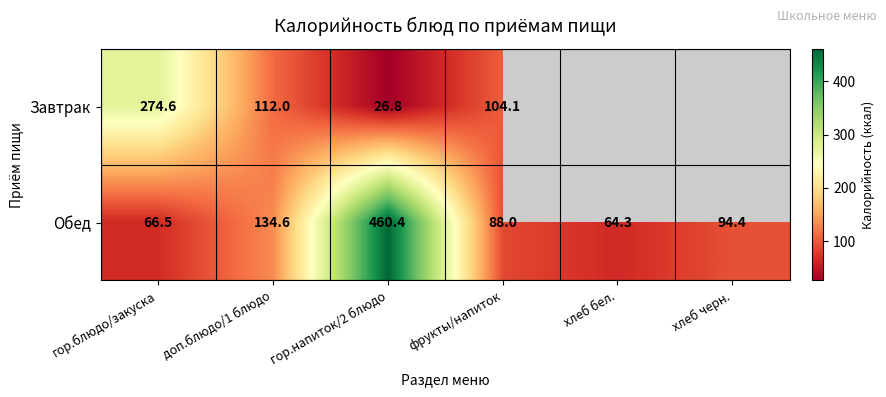

Rank the series at гор.блюдо/закуска from highest to lowest value.

Завтрак, Обед